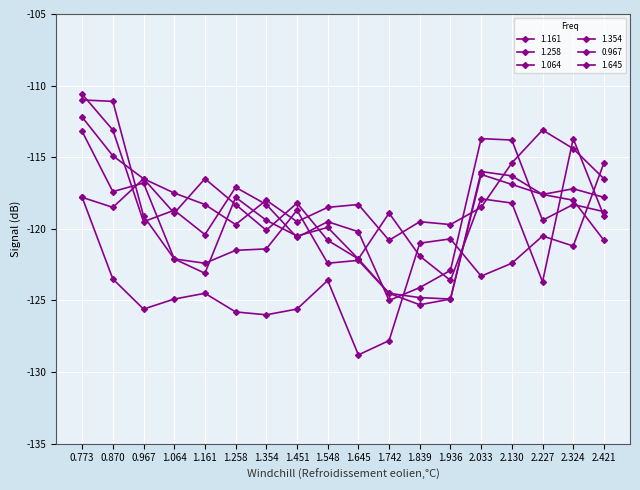

Reading left to right, transcribe all the data shown in this chart.

1.161: -111.0	-111.1	-119.1	-122.1	-123.1	-117.8	-119.4	-120.5	-119.9	-122.1	-124.5	-125.3	-124.9	-116.0	-116.3	-117.6	-118.0	-120.8
1.258: -110.6	-113.1	-119.5	-118.7	-120.4	-117.1	-118.3	-120.6	-119.5	-120.2	-125.0	-124.1	-122.9	-113.7	-113.8	-119.4	-118.3	-118.8
1.064: -113.2	-117.4	-116.8	-122.1	-122.4	-121.5	-121.4	-118.7	-122.4	-122.2	-124.5	-124.8	-124.9	-116.2	-116.9	-117.6	-117.2	-117.8
1.354: -117.8	-118.5	-116.5	-118.9	-116.5	-118.3	-120.1	-118.2	-120.8	-122.1	-118.9	-121.9	-123.6	-117.9	-118.2	-123.7	-113.7	-119.1
0.967: -112.2	-114.9	-116.5	-117.5	-118.3	-119.7	-118.0	-119.5	-118.5	-118.3	-120.8	-119.5	-119.7	-118.5	-115.4	-113.1	-114.4	-116.5
1.645: -117.8	-123.5	-125.6	-124.9	-124.5	-125.8	-126.0	-125.6	-123.6	-128.8	-127.8	-121.0	-120.7	-123.3	-122.4	-120.5	-121.2	-115.4